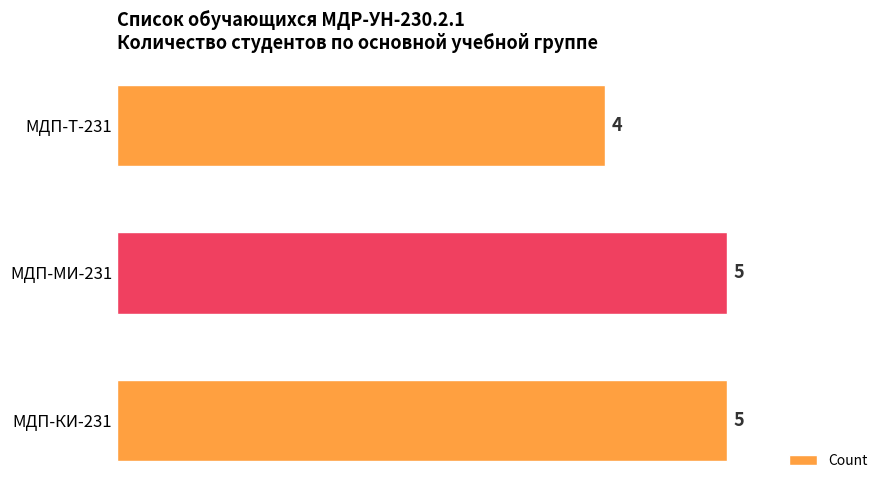

Between МДП-КИ-231 and МДП-Т-231, which is larger?

МДП-КИ-231